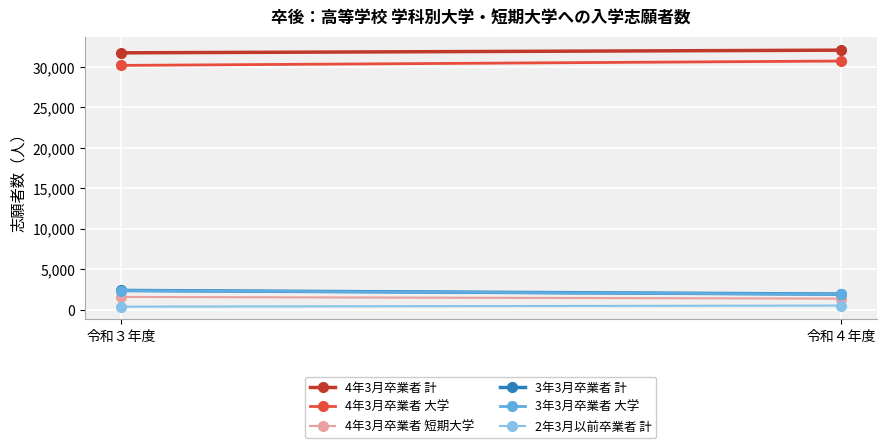

What are all the series names shown in the legend?

4年3月卒業者 計, 4年3月卒業者 大学, 4年3月卒業者 短期大学, 3年3月卒業者 計, 3年3月卒業者 大学, 2年3月以前卒業者 計